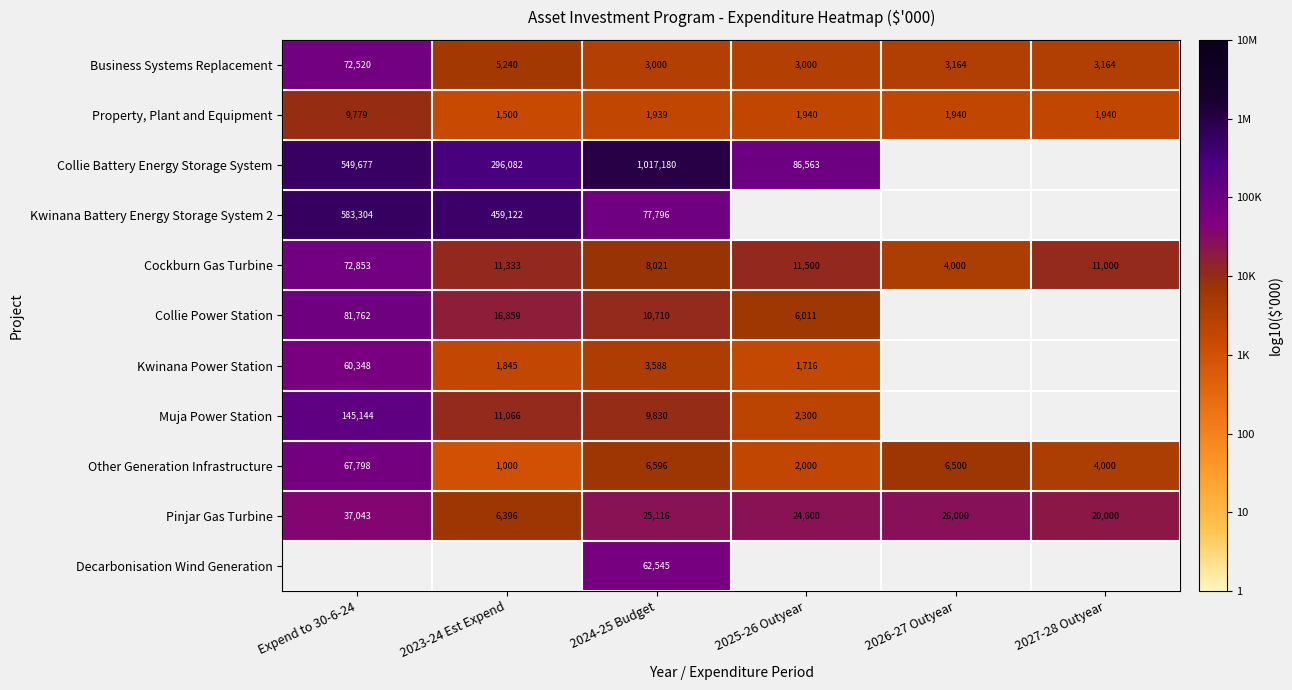

Is the value of Property, Plant and Equipment at 2023-24 Est Expend greater than the value of Collie Power Station at 2024-25 Budget?

No